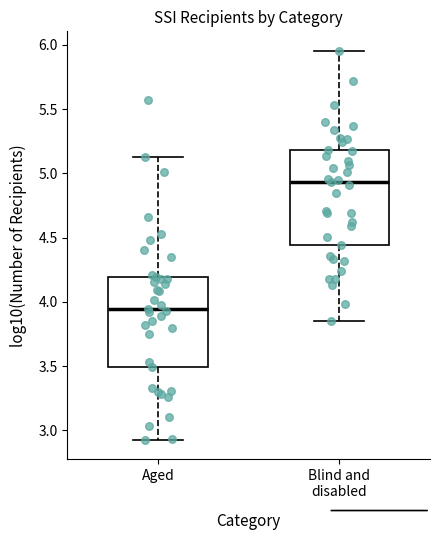

Where does the lower whisker of the box for Blind and disabled end on the y-axis? The values are not printed on the chart, so give them approximately, as read against the axis.

3.85